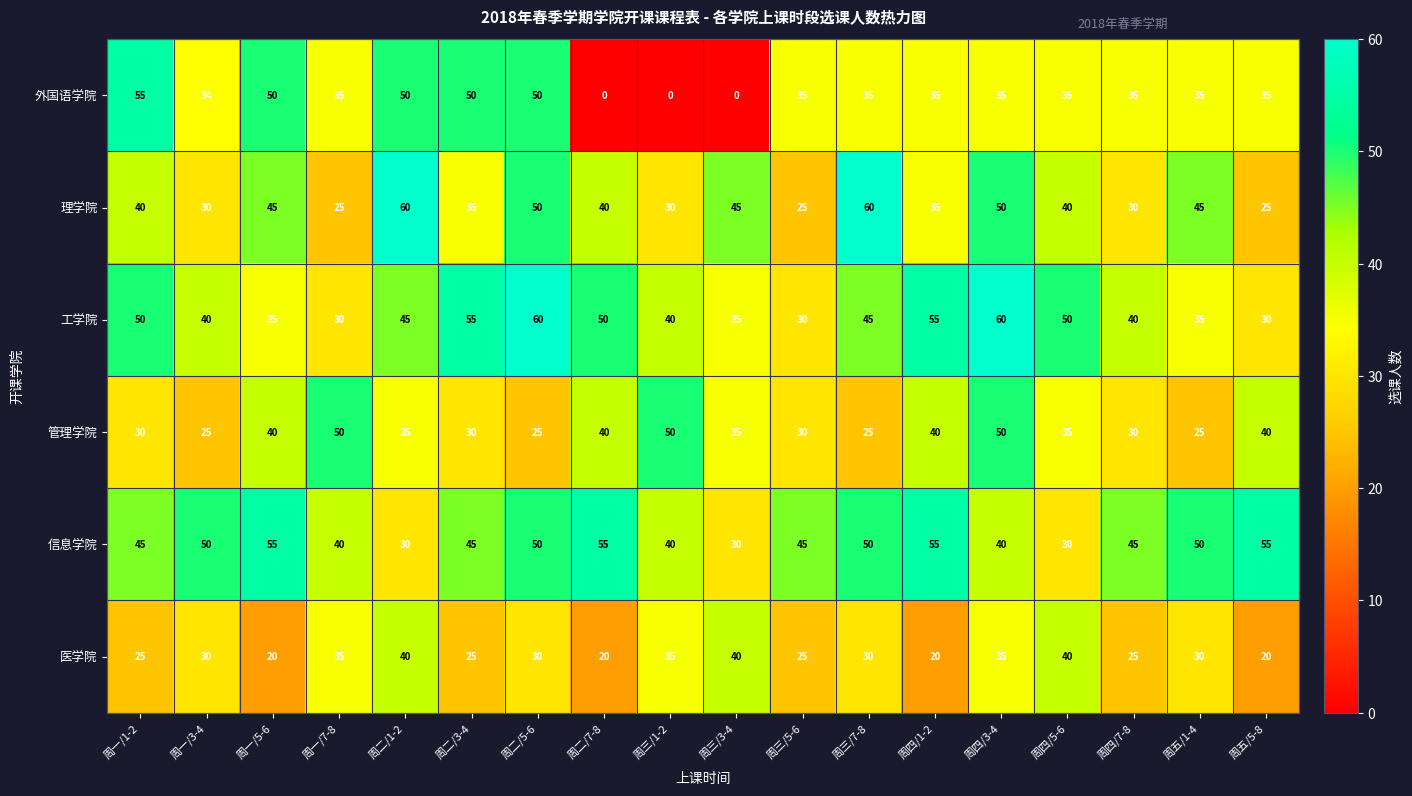

Count the number of categories in the chart.

18